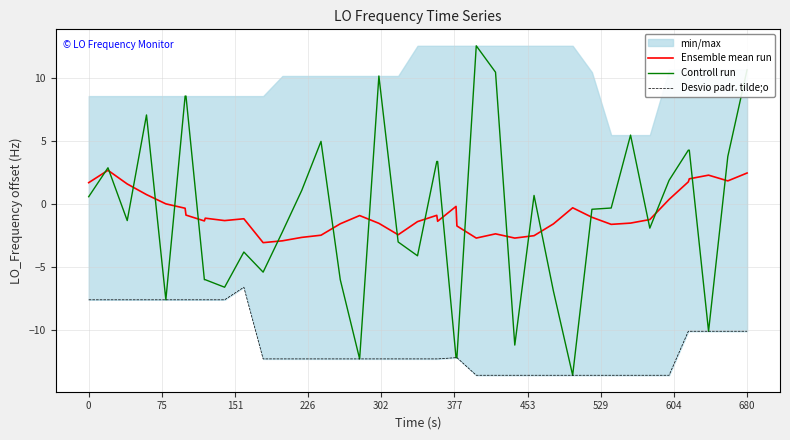

What is the difference between the second highest and second lowest values in the Desvio padr. tilde;o series?

6.0